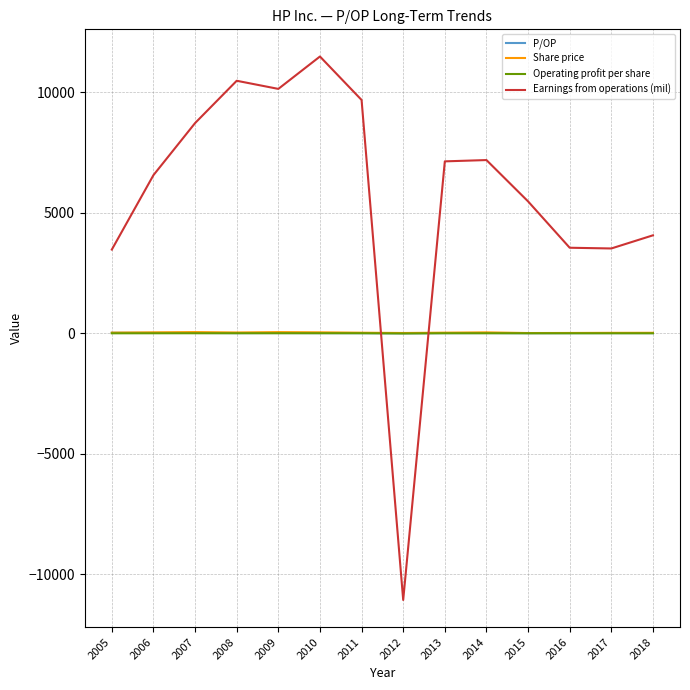

Which series has the largest total across all categories?

Earnings from operations (mil)